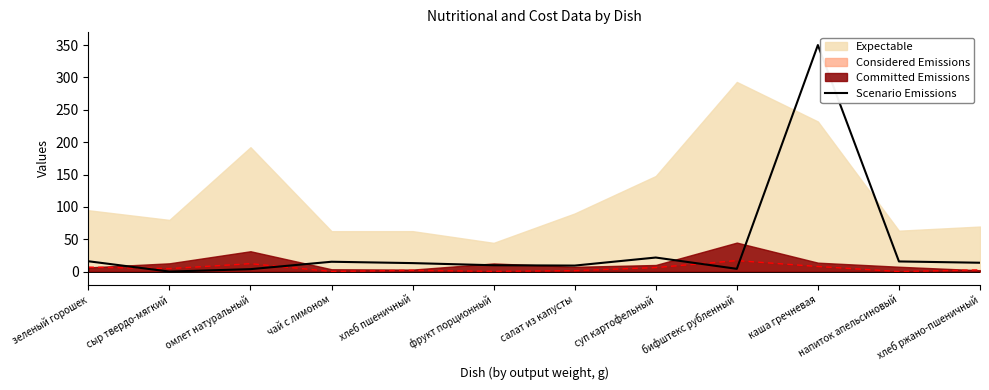

Reading left to right, transcribe all the data shown in this chart.

зеленый горошек=16.0	сыр твердо-мягкий=0.0	омлет натуральный=3.8	чай с лимоном=15.2	хлеб пшеничный=13.1	фрукт порционный=9.8	салат из капусты=9.3	суп картофельный=21.7	бифштекс рубленный=4.3	каша гречневая=350.0	напиток апельсиновый=15.7	хлеб ржано-пшеничный=13.7